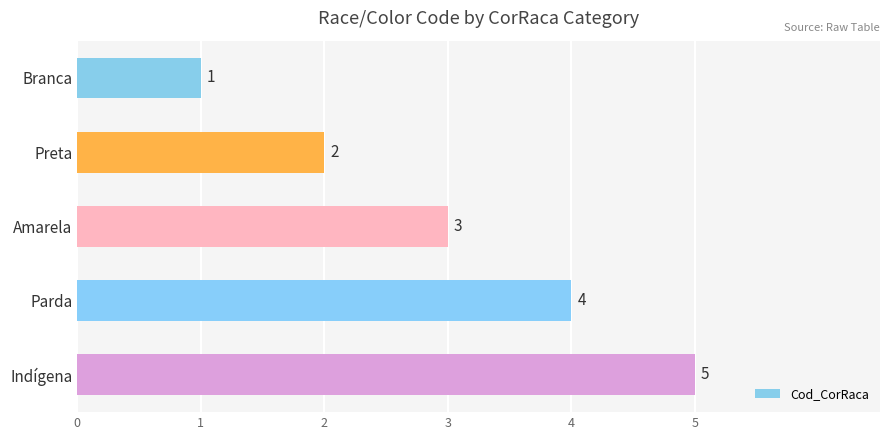

Rank the categories by value from lowest to highest.

Branca, Preta, Amarela, Parda, Indígena